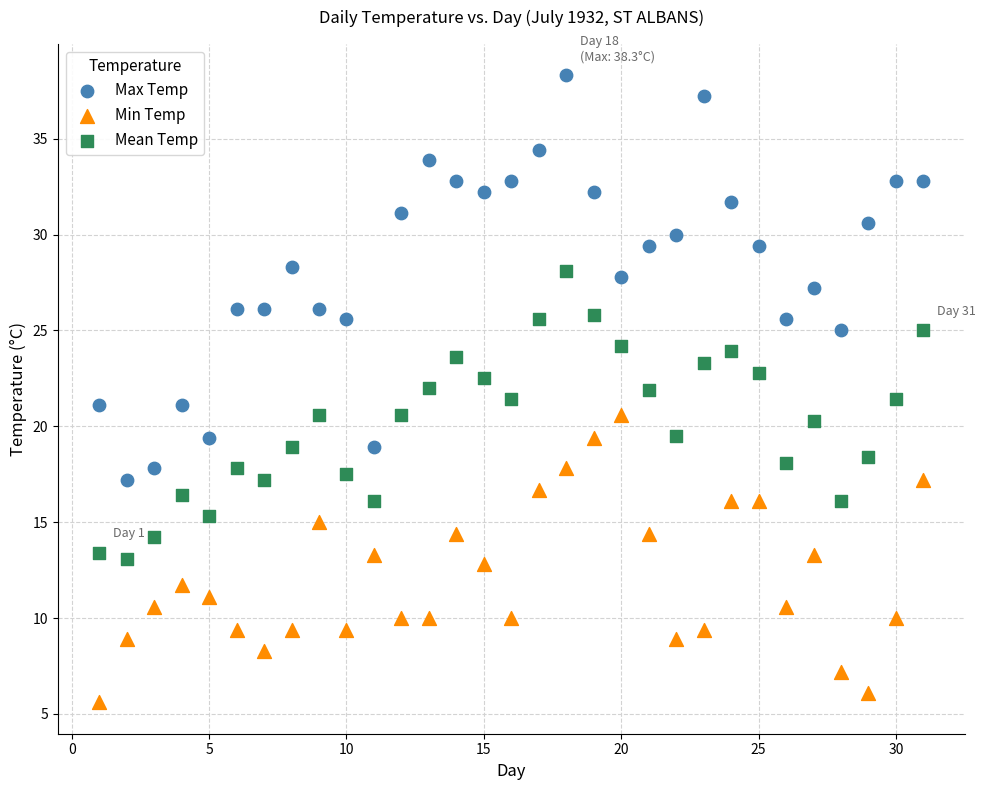

Across all data points, what is the range of X values (max minus min)?

30.0